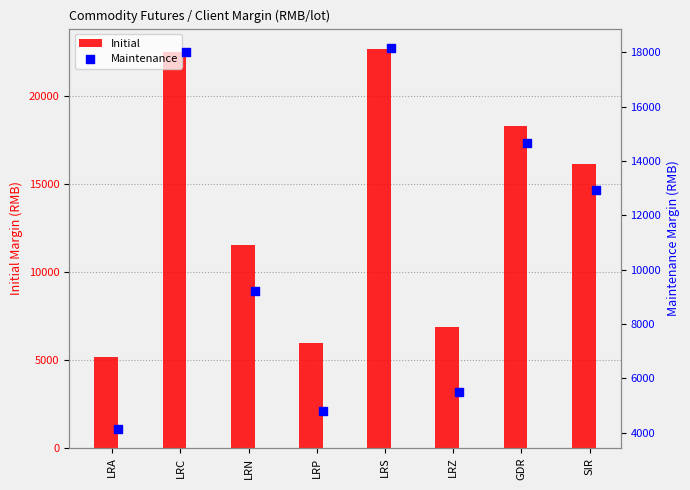

What is the sum of all Initial values?

109310